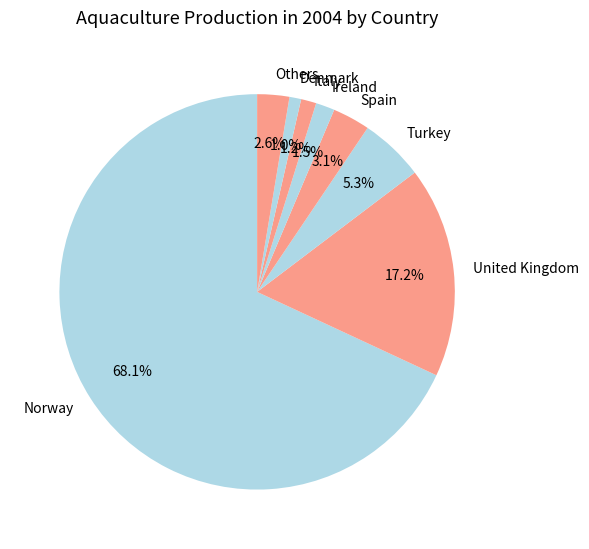

Combined, do Spain and Denmark account for over 50%?

No